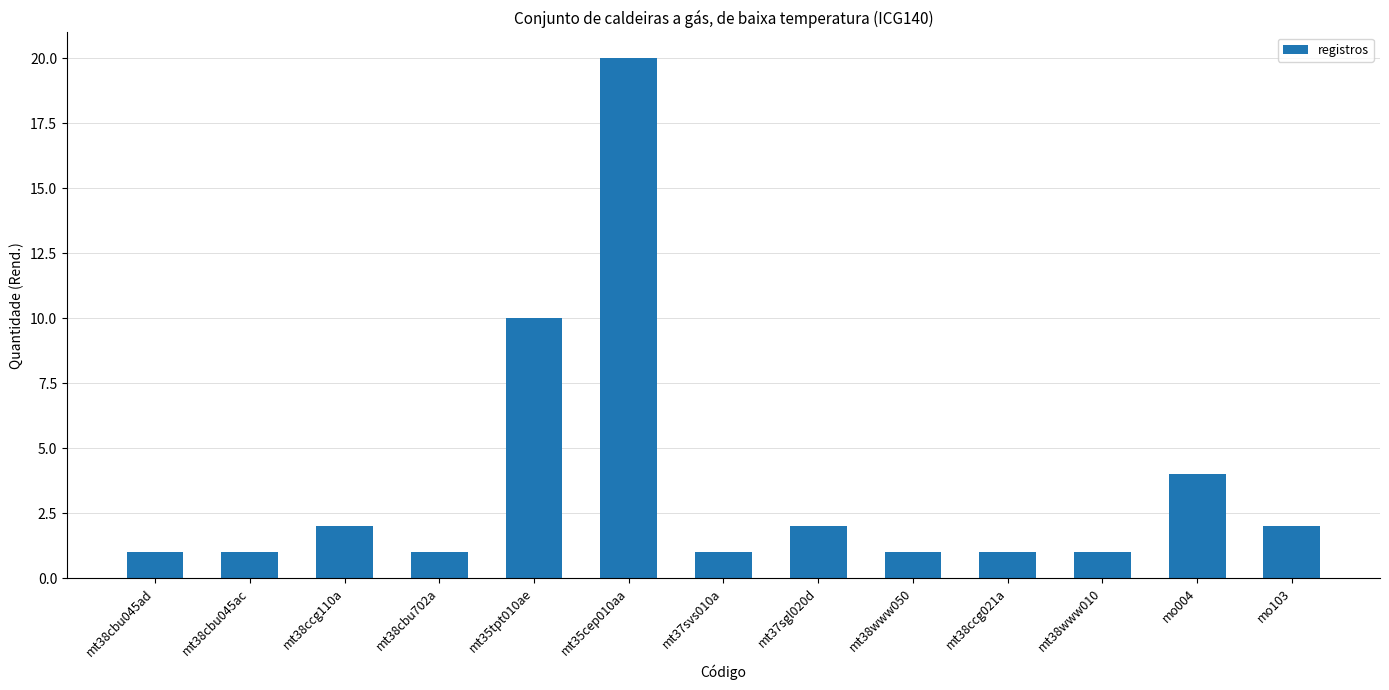

Approximately how many times larger is the value at mt38www050 compared to mo103?

0.5